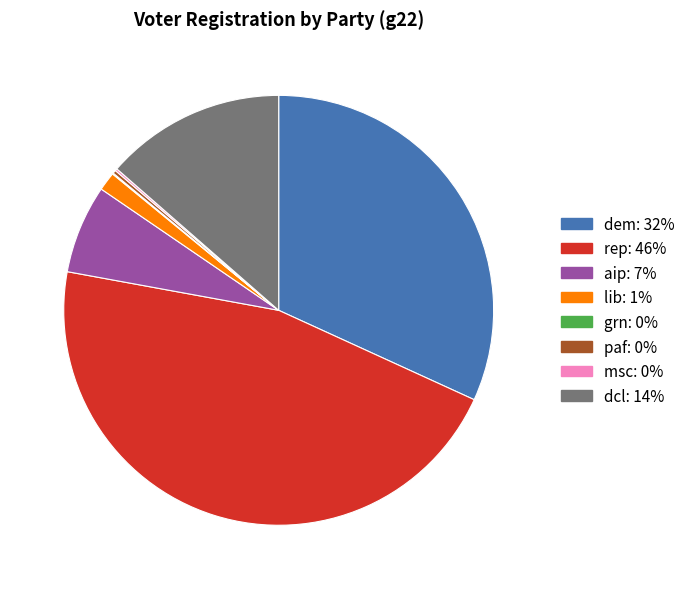

Does any single category account for the majority?

No